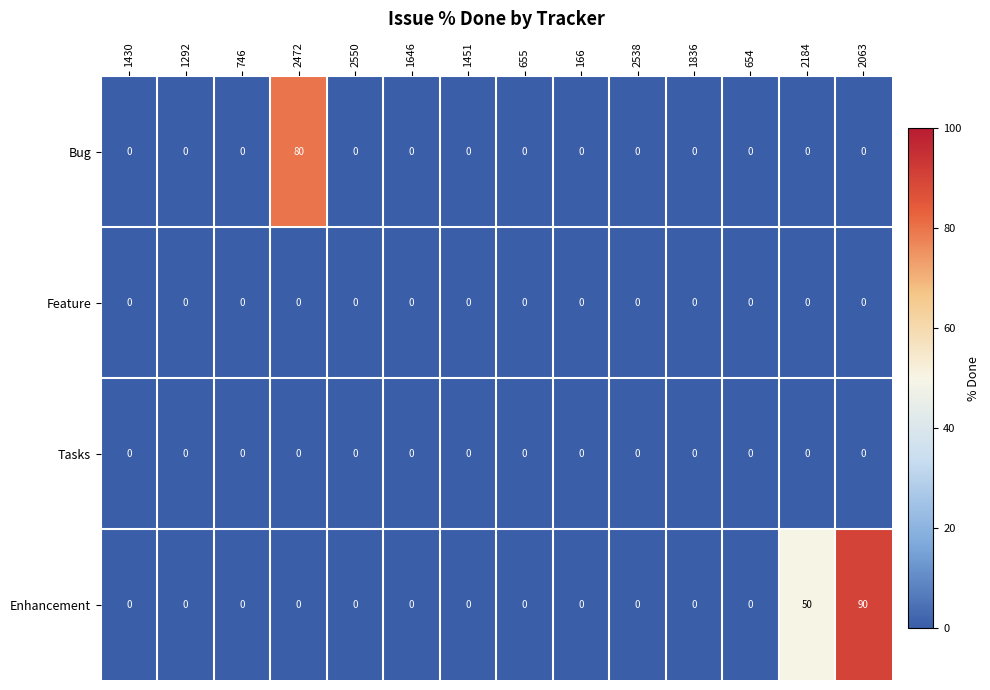

Which category has the highest value in the Enhancement series?

2063